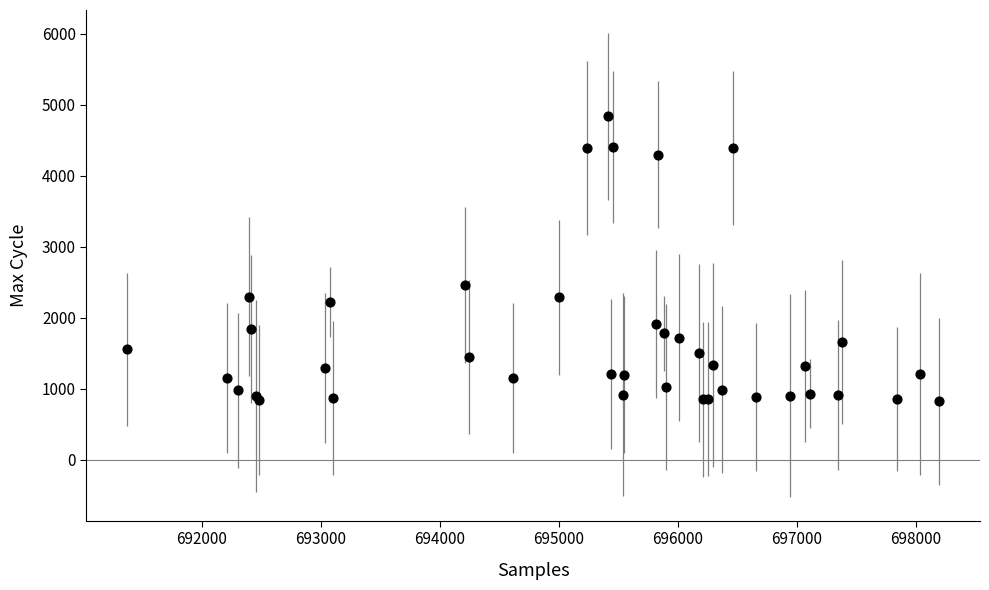

What Y value in the scatter plot is closest to 2830?

2464